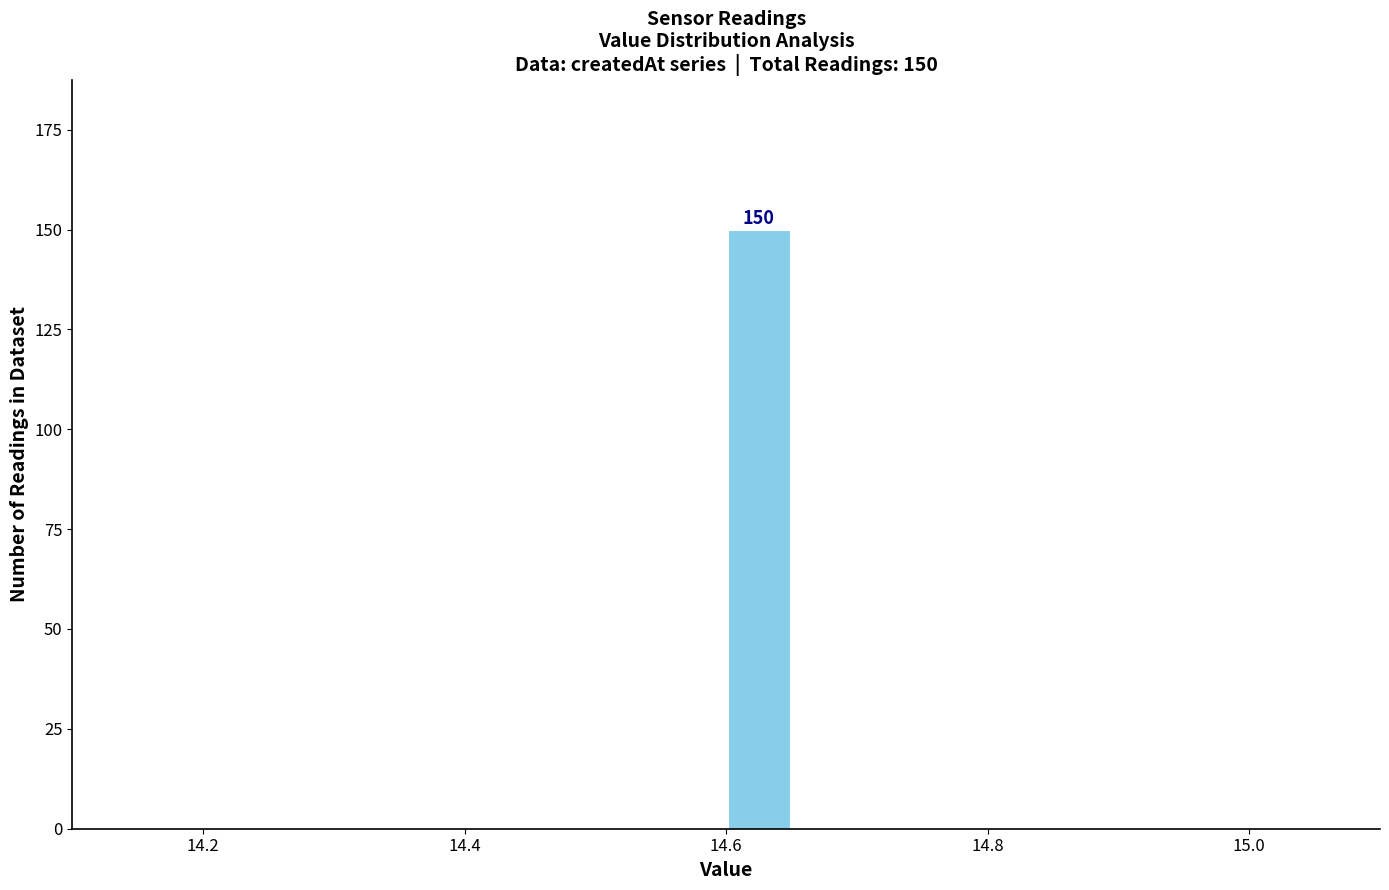

Read against the x-axis, roughly where is the centre of the tallest bar?

14.62